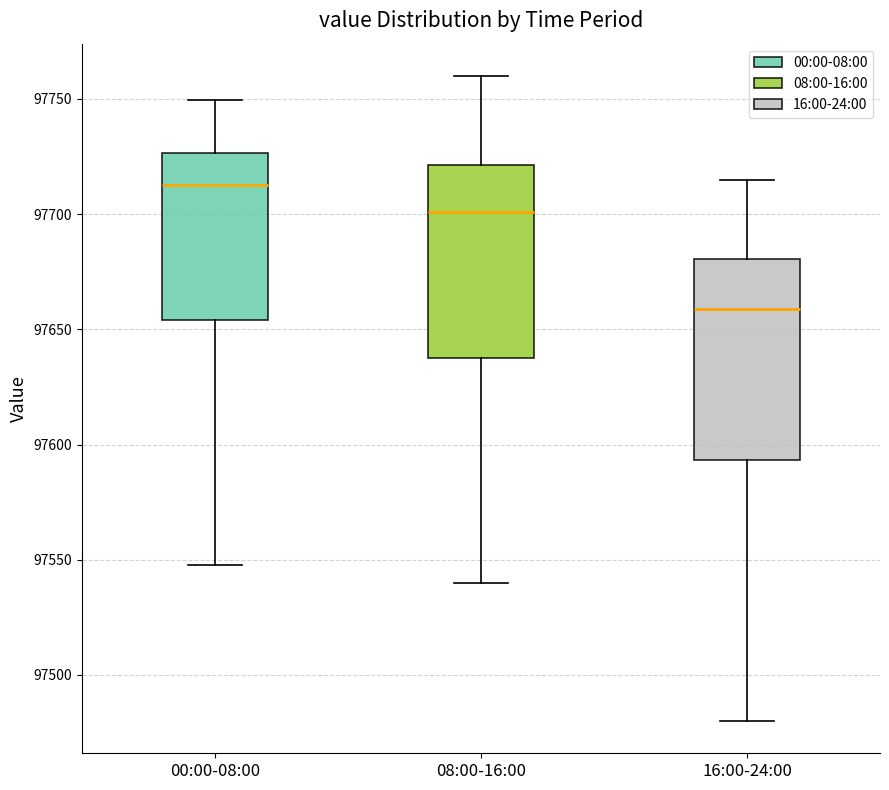

Which box has the highest median line?

00:00-08:00